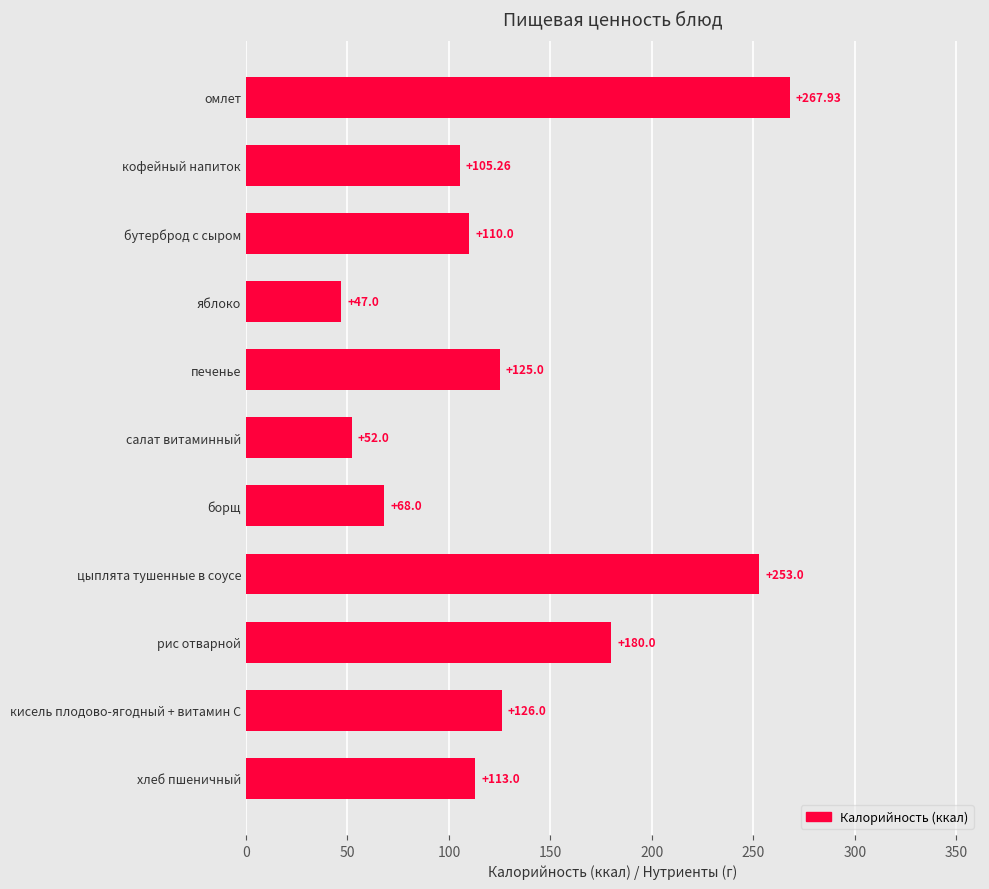

What is the change in value from хлеб пшеничный to цыплята тушенные в соусе?

+140.0